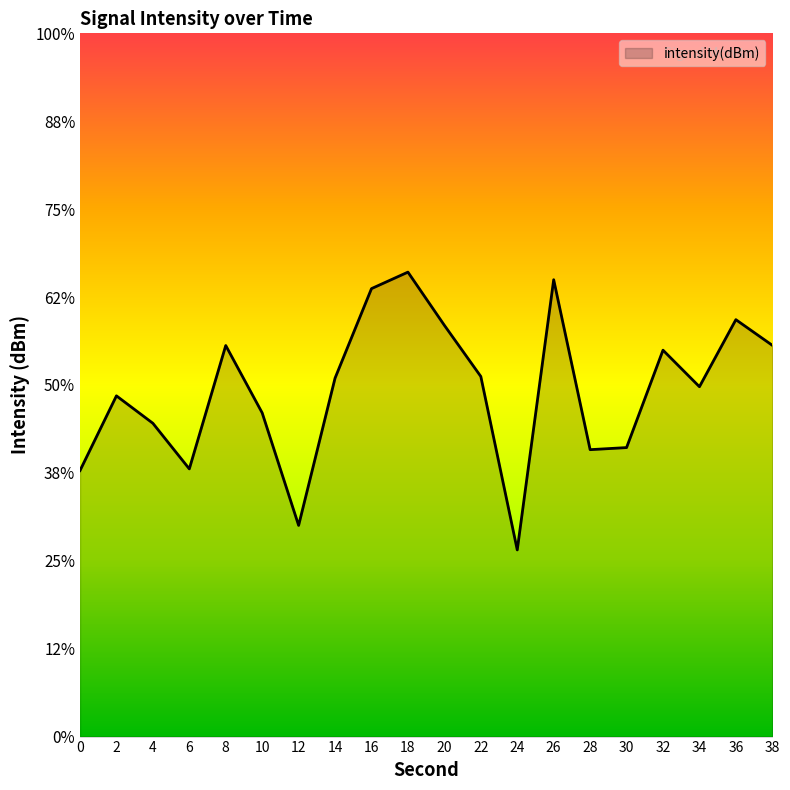

Reading right to left, list all the values displayed in this chart.

38=-127.7	36=-126.3	34=-130.1	32=-128.0	30=-133.6	28=-133.7	26=-124.0	24=-139.4	22=-129.5	20=-126.6	18=-123.6	16=-124.5	14=-129.6	12=-138.0	10=-131.6	8=-127.8	6=-134.8	4=-132.2	2=-130.6	0=-134.9